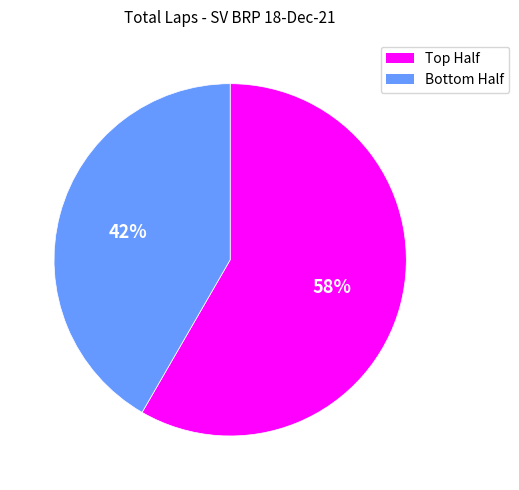

Does any single category account for the majority?

Yes